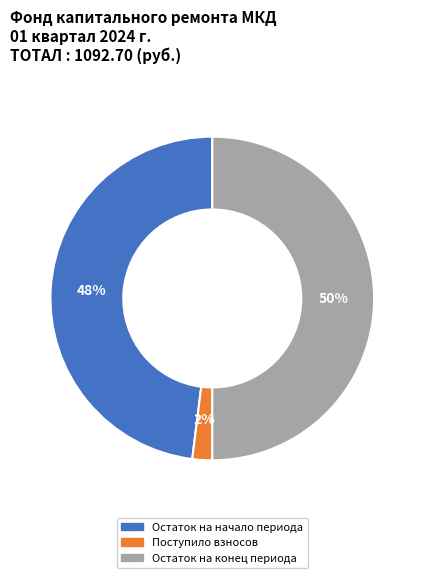

Which slice is the smallest?

Поступило взносов